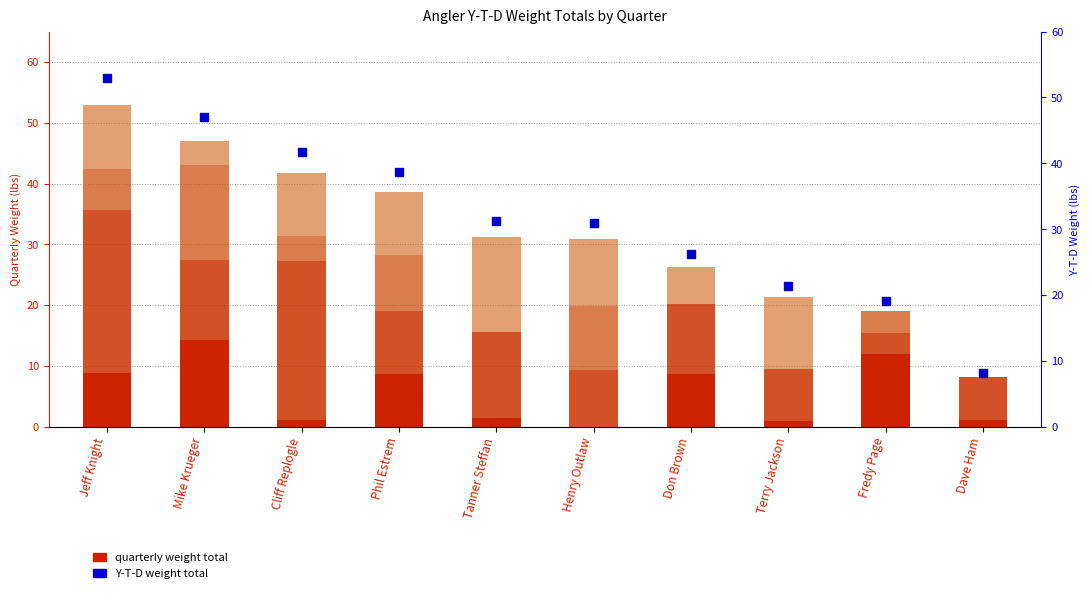

Which series reaches the maximum Y coordinate?

Y-T-D Total